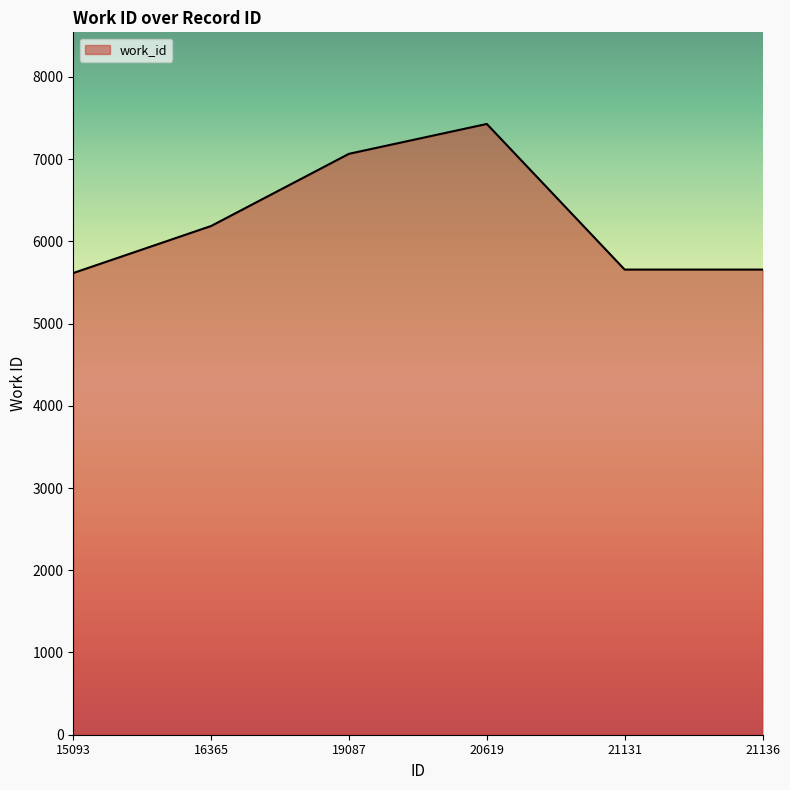

What is the change in value from 19087 to 20619?

+363